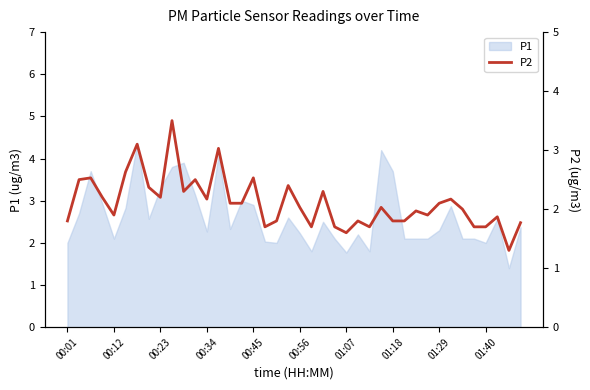

What is the difference between the values at 15 and 19?

0.3